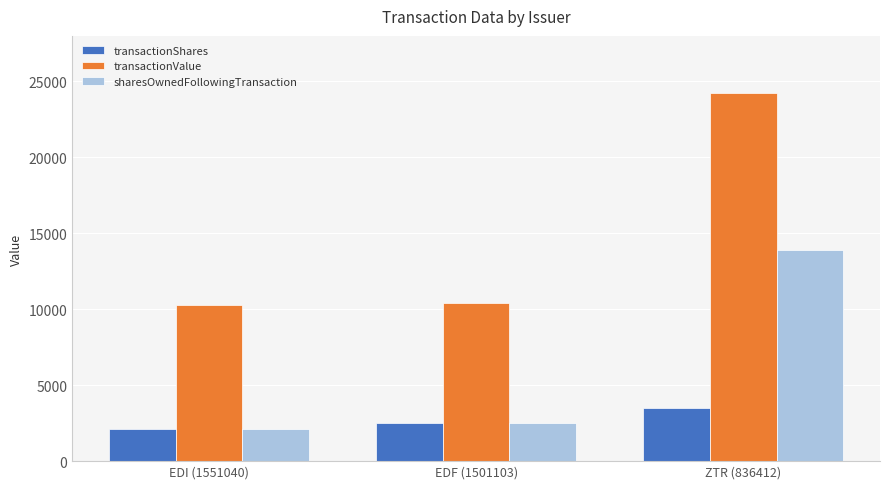

List the series in order of their peak value, highest first.

transactionValue, sharesOwnedFollowingTransaction, transactionShares